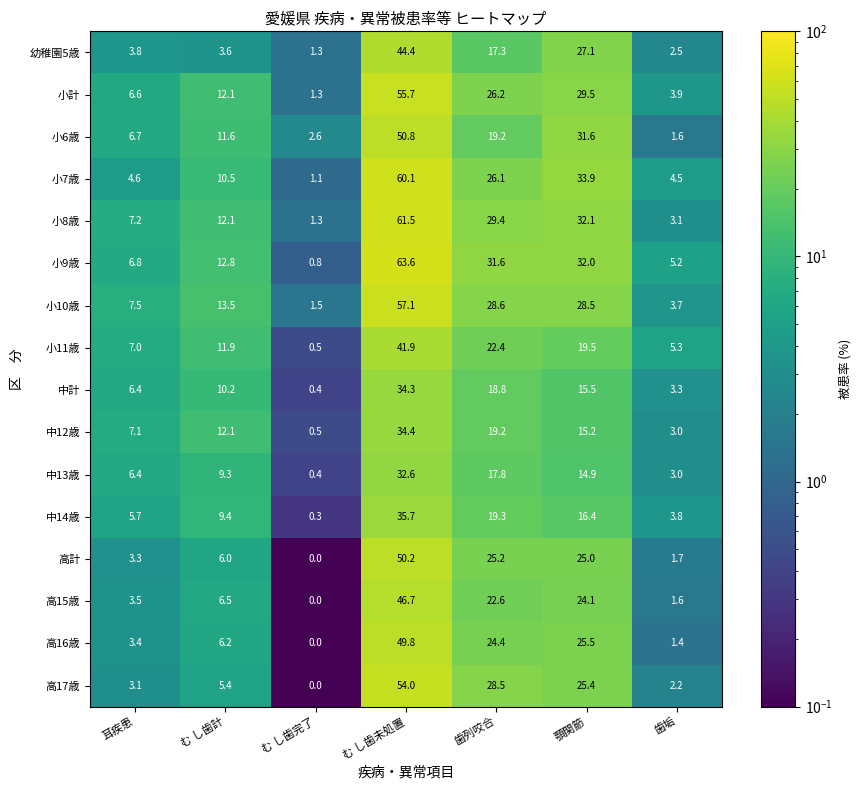

True or false: 中14歳 has a value of 19.3 at 歯列咬合.

True